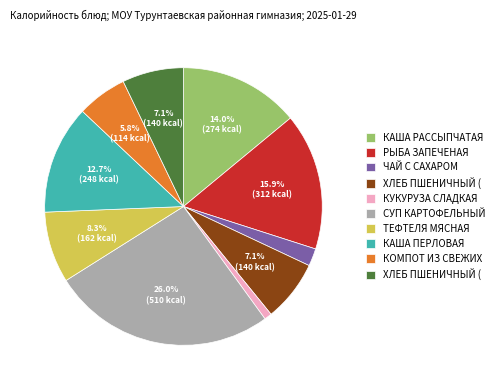

Is there any slice that represents more than half of the pie?

No